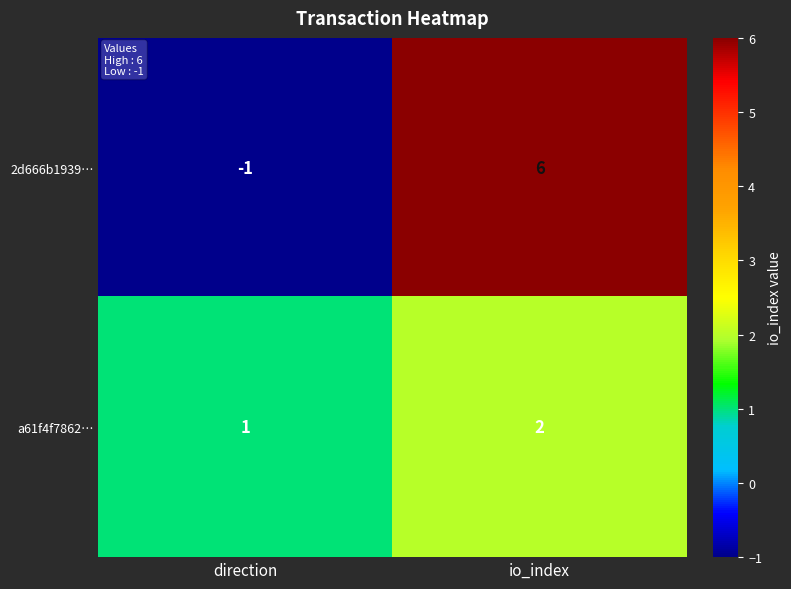

What is the sum of the 2d666b1939… values at io_index and direction?

5